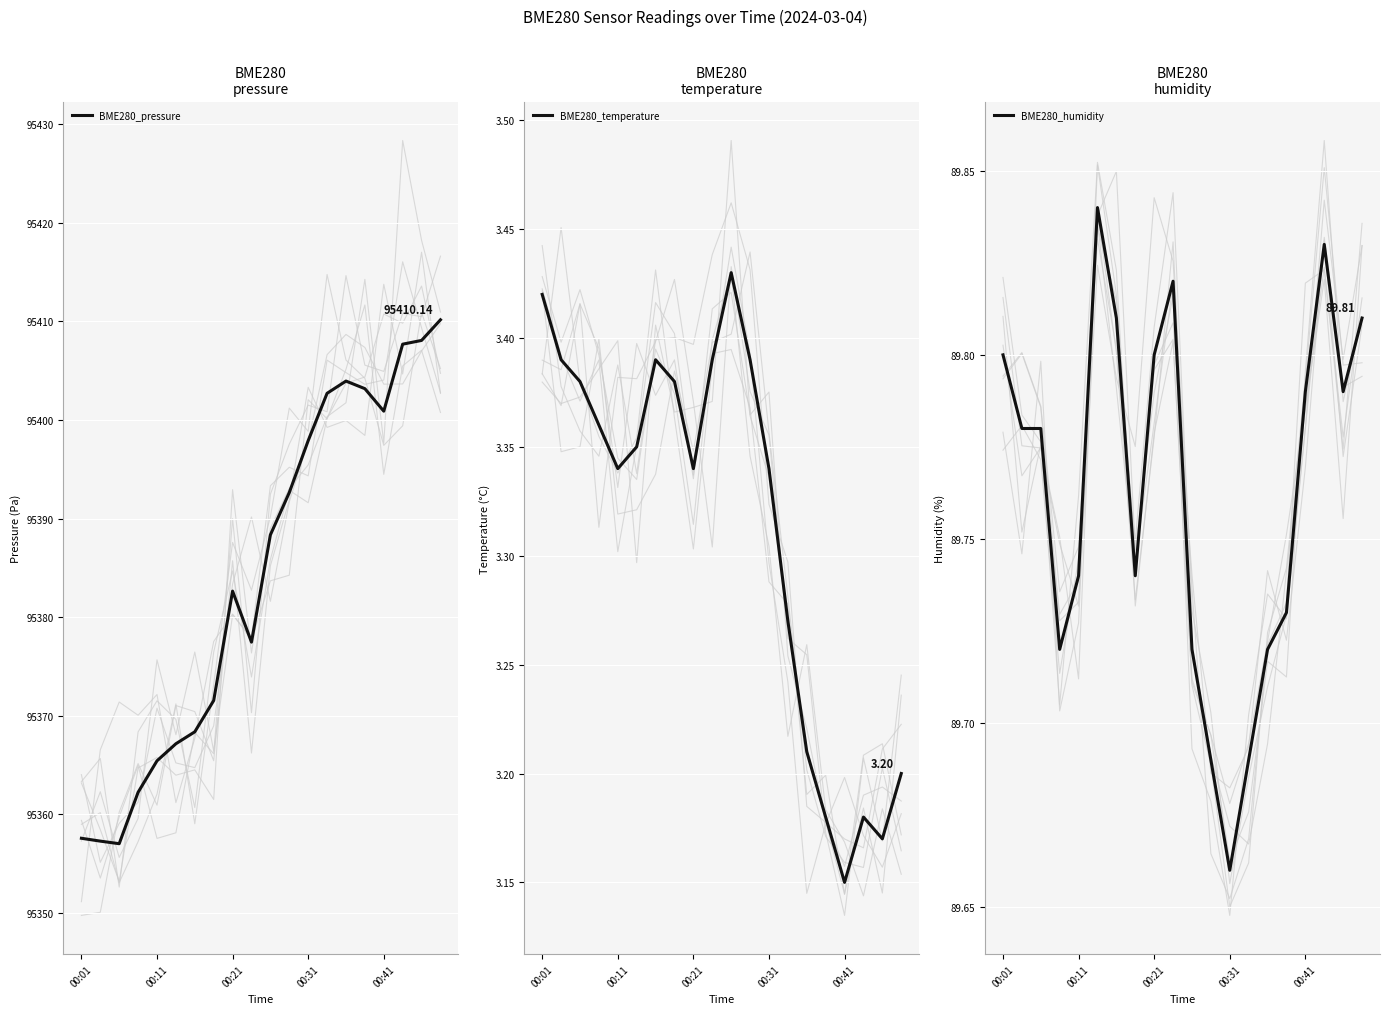

What are all the series names shown in the legend?

BME280_pressure, BME280_temperature, BME280_humidity